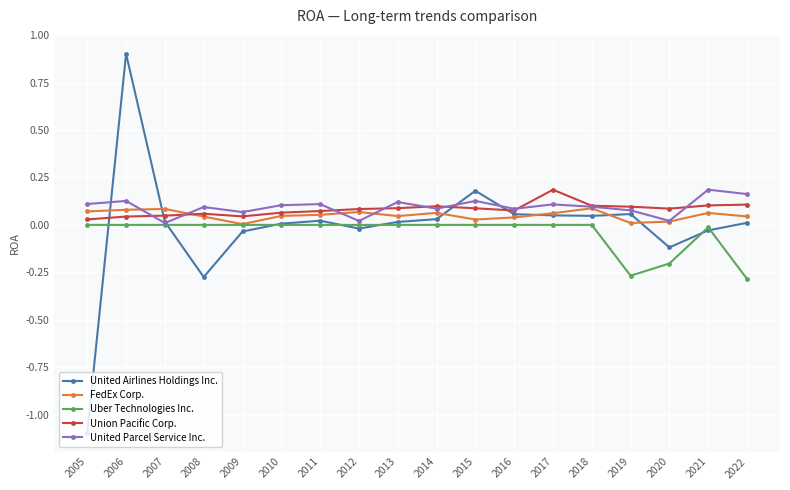

The United Airlines Holdings Inc. series shows 0.5 at 2006. True or false?

False